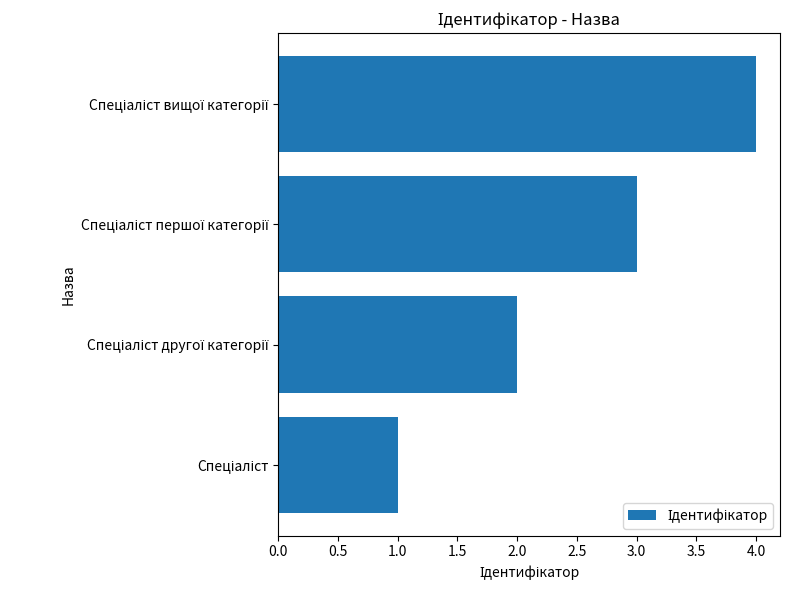

What is the greatest value displayed?

4